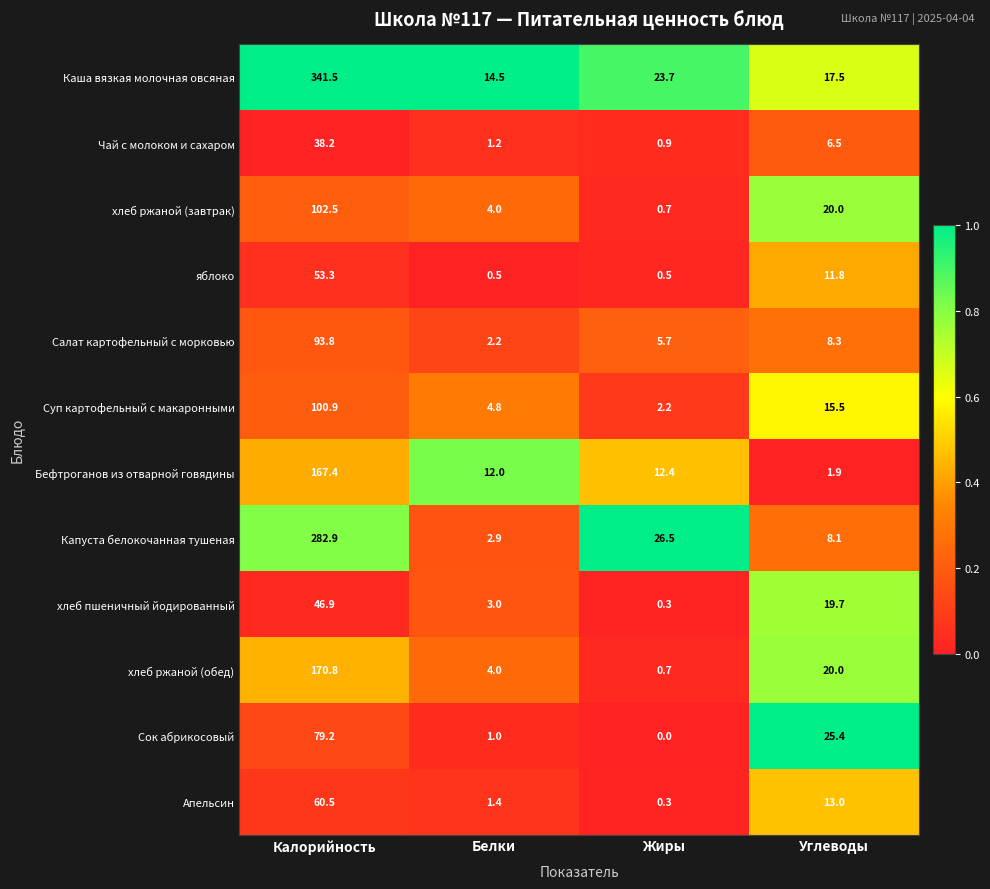

Count the number of data series in this chart.

12